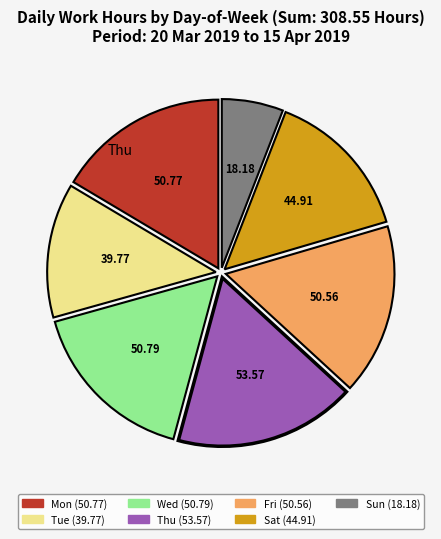

Does any single category account for the majority?

No